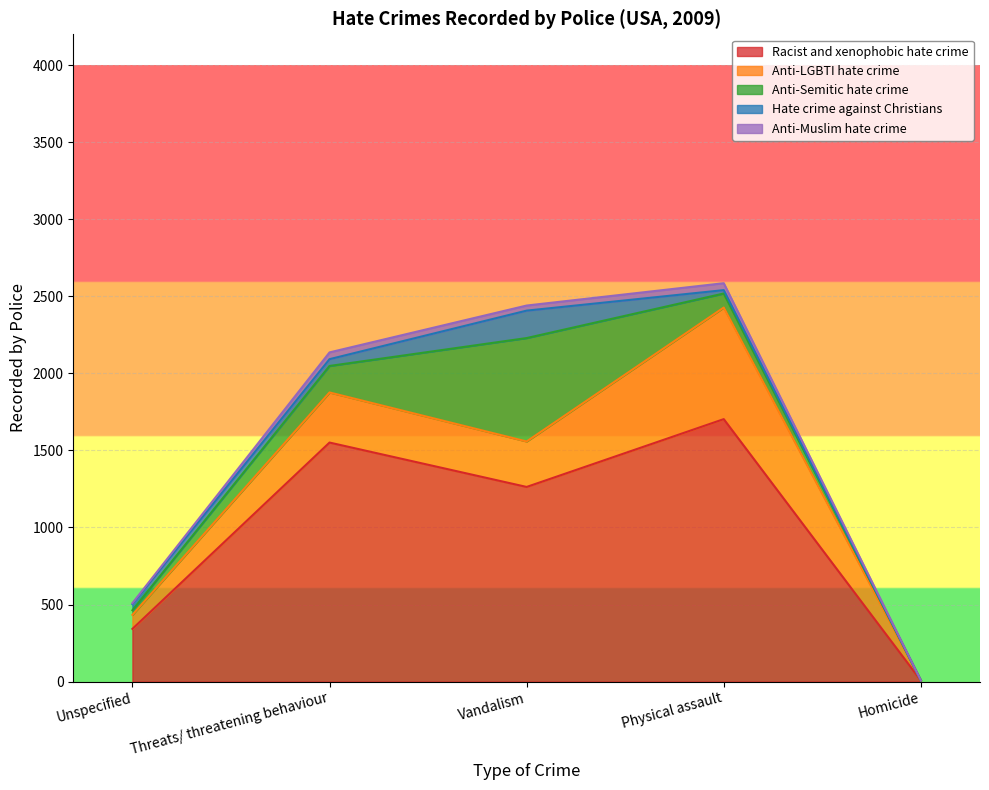

Rank the series by their maximum value, from lowest to highest.

Anti-Muslim hate crime, Hate crime against Christians, Anti-Semitic hate crime, Anti-LGBTI hate crime, Racist and xenophobic hate crime